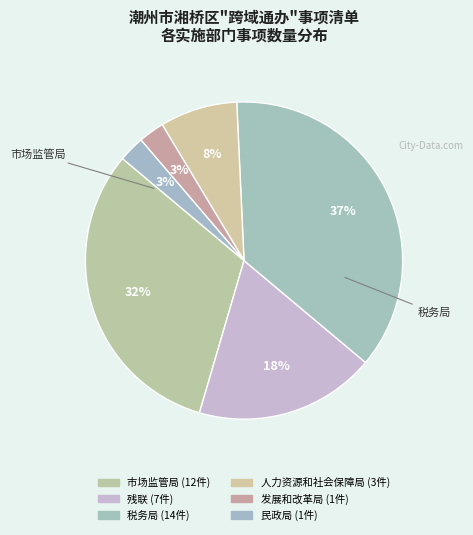

To the nearest percent, what is the average slice percentage?

17%